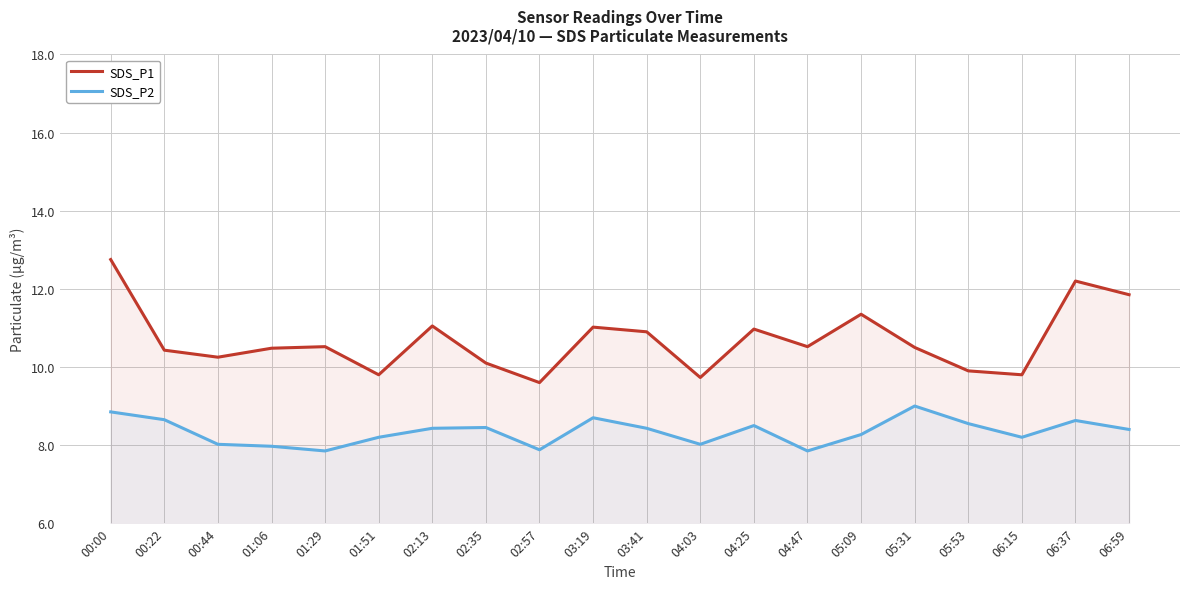

True or false: SDS_P2 has more than 2 interior local peaks.

True